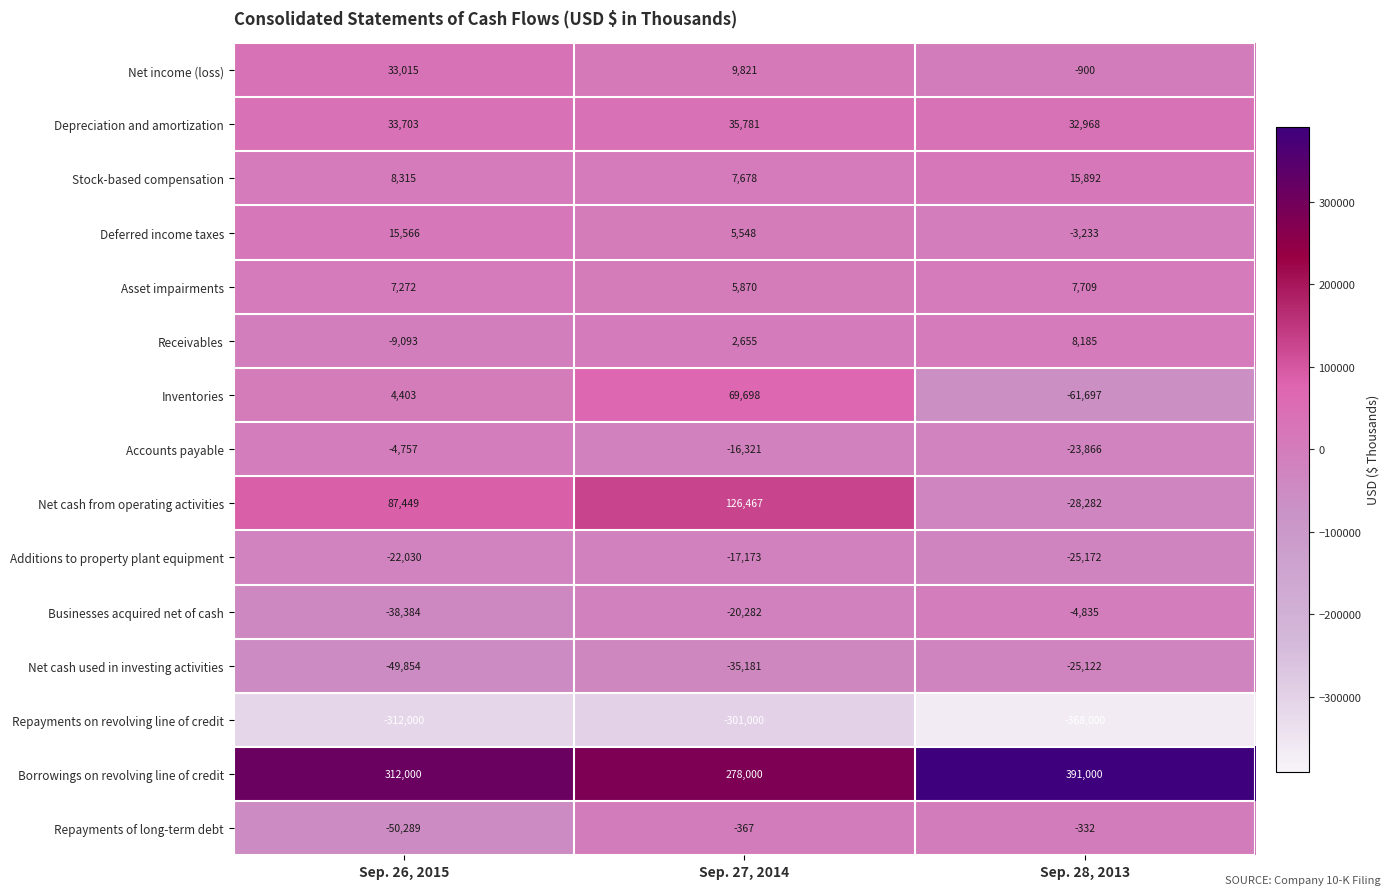

What is the average value of the Additions to property plant equipment series?

-21458